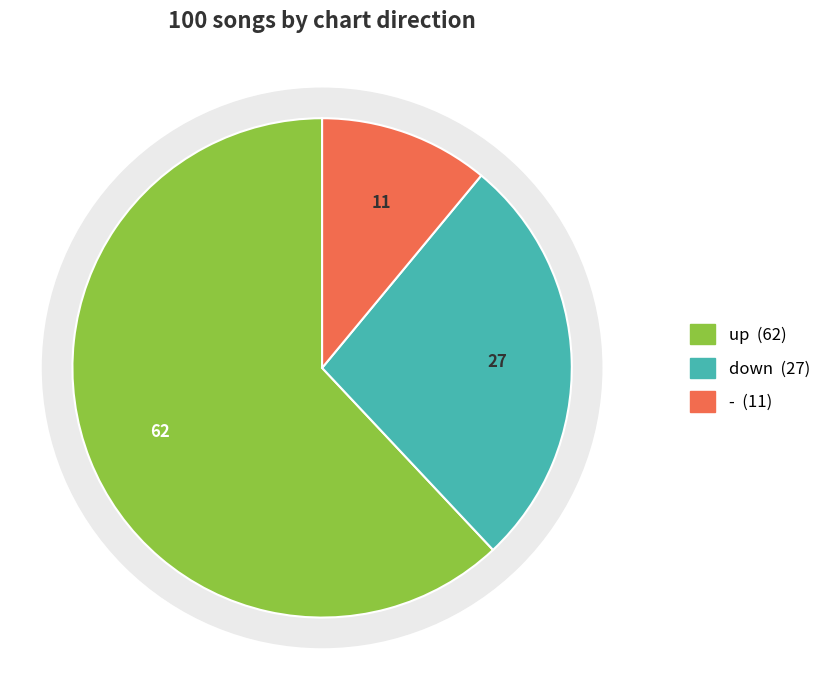

Is there a majority slice in this chart?

Yes